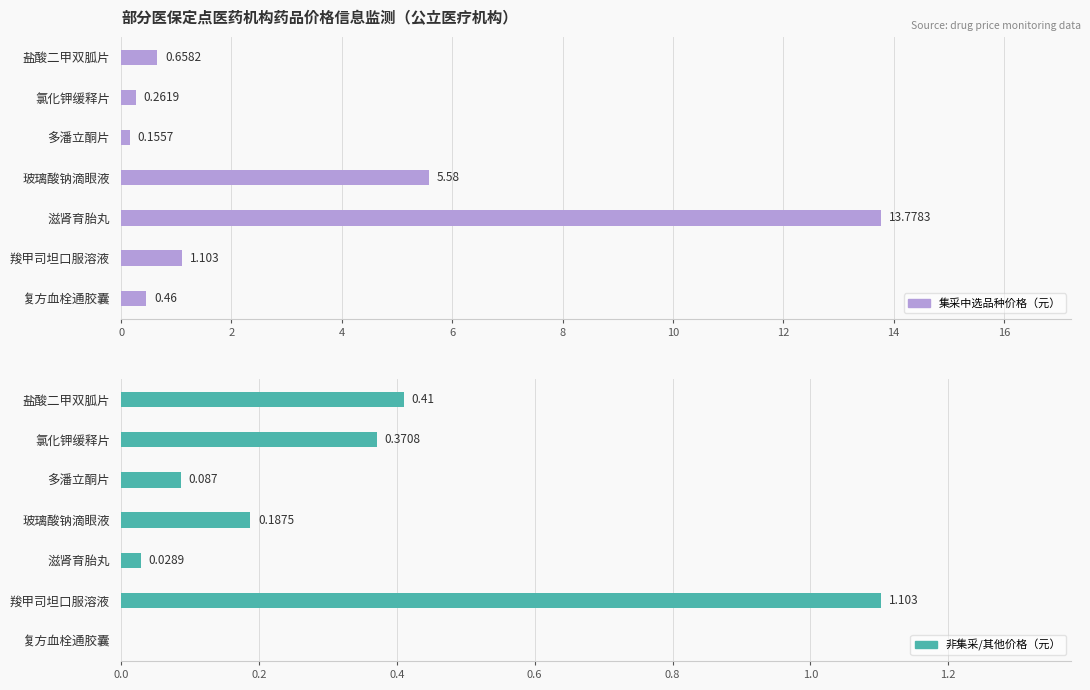

What is the maximum value shown in the chart?

13.8